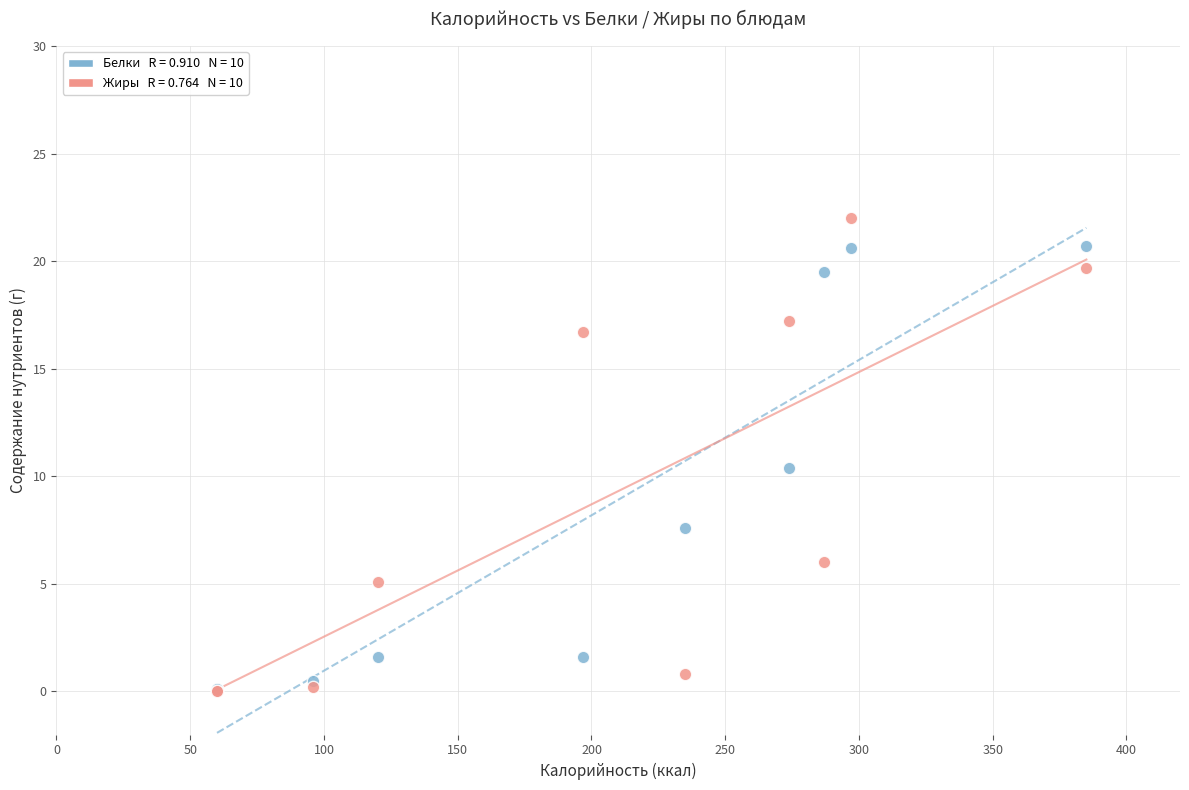

Across all series, what Y value is closest to 11?

10.4